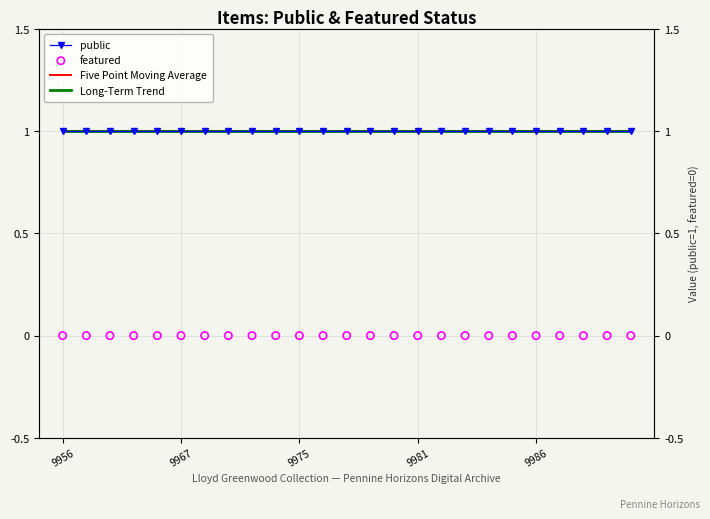

Is the value of Five Point Moving Average at 10 greater than the value of Long-Term Trend at 24?

Yes